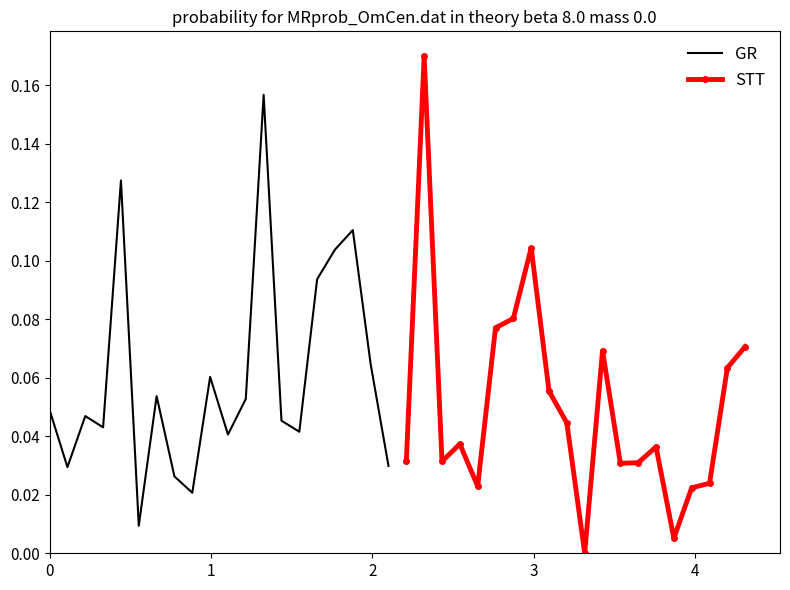

How many values in STT are above zero?

19